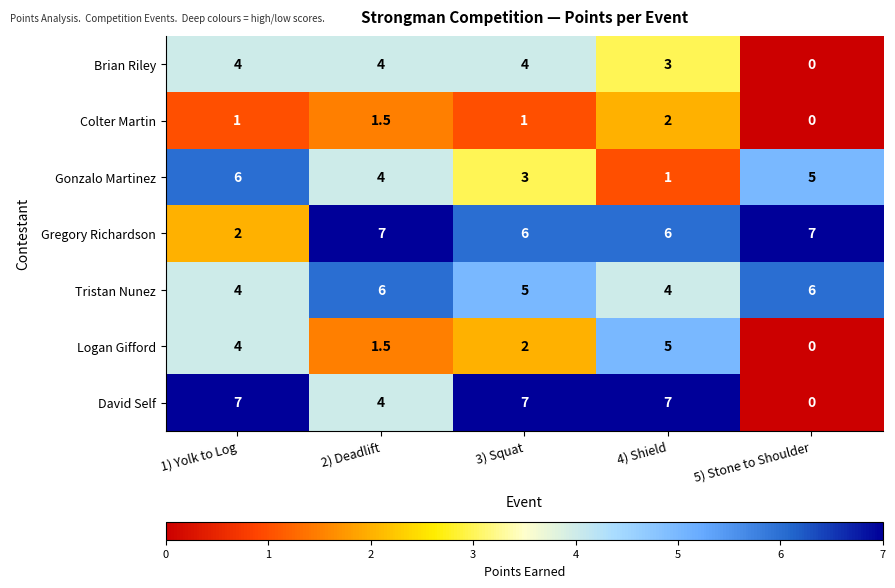

Count the number of categories in the chart.

5